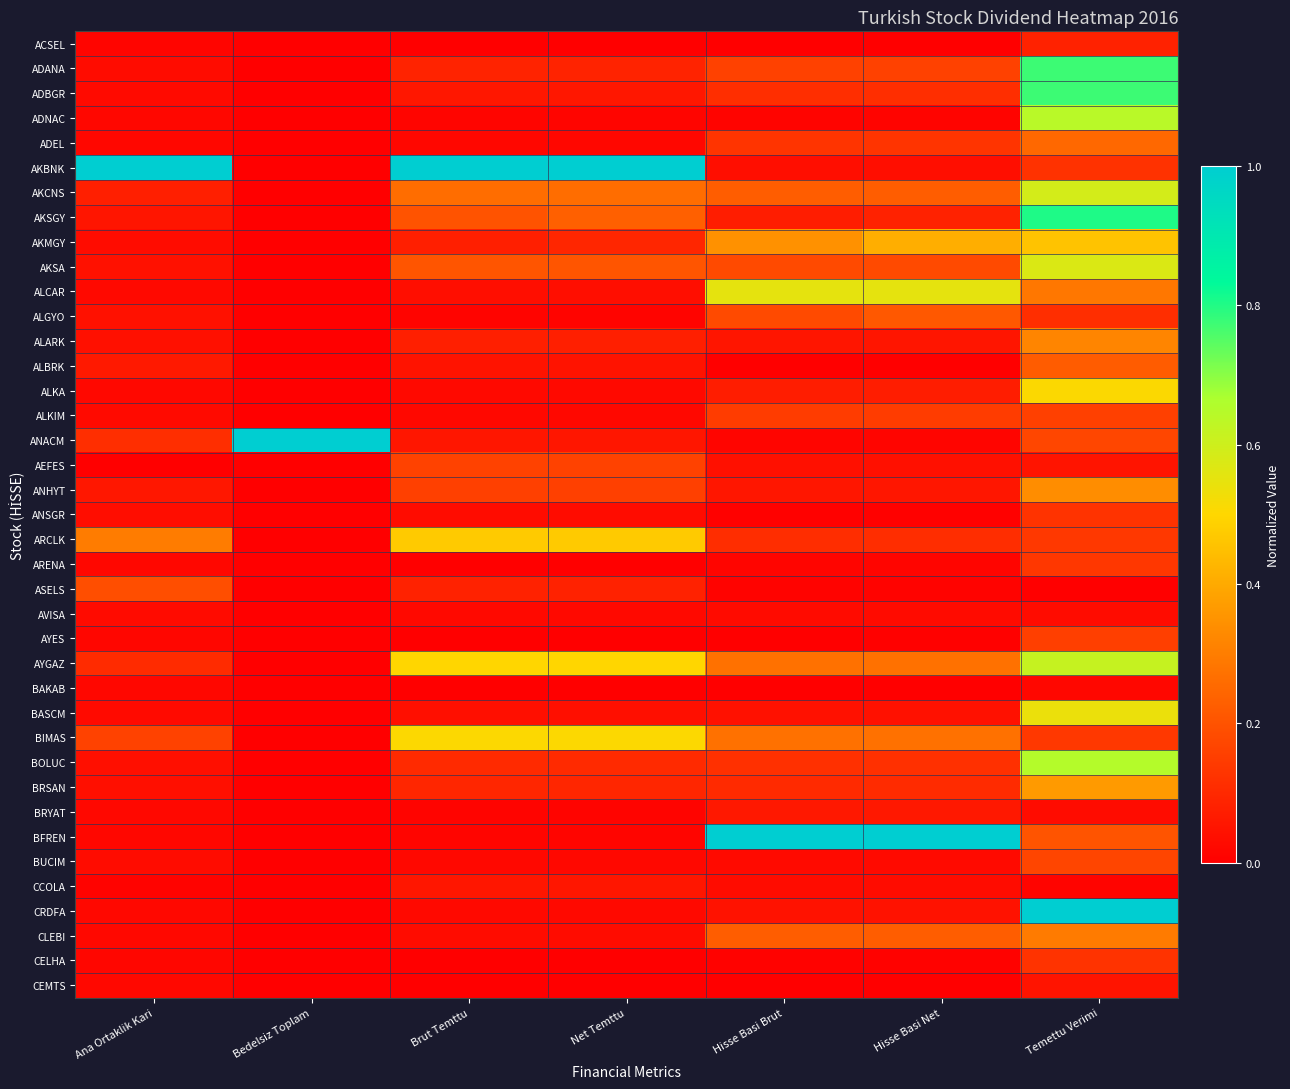

Which series has the largest range (max minus min)?

AKBNK